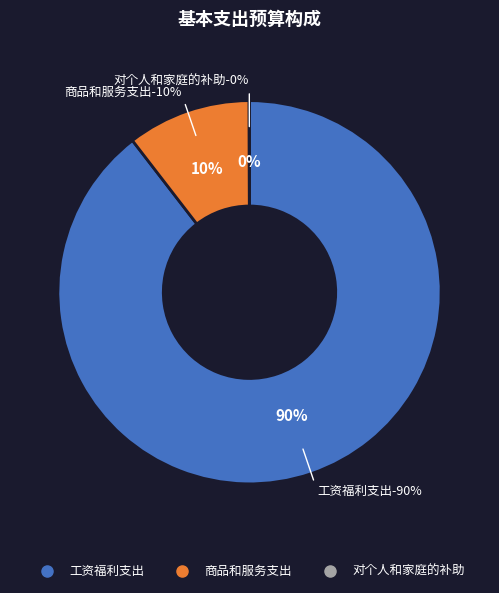

To the nearest percent, what is the difference between the largest and smallest slice percentages?

90%